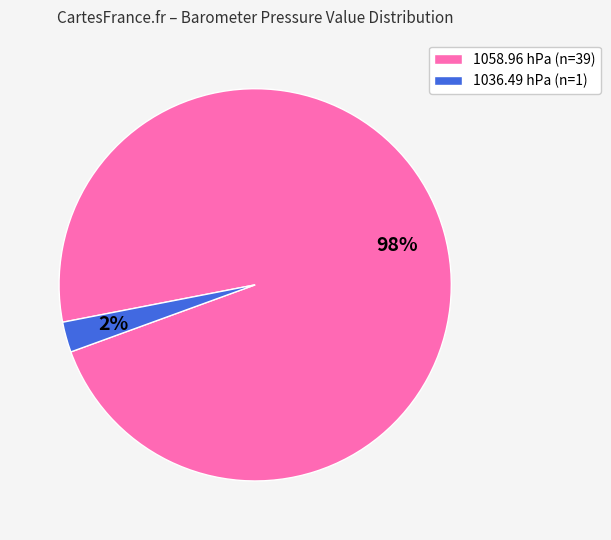

The 1058.96 hPa (n=39) slice represents 91% of the pie. True or false?

False